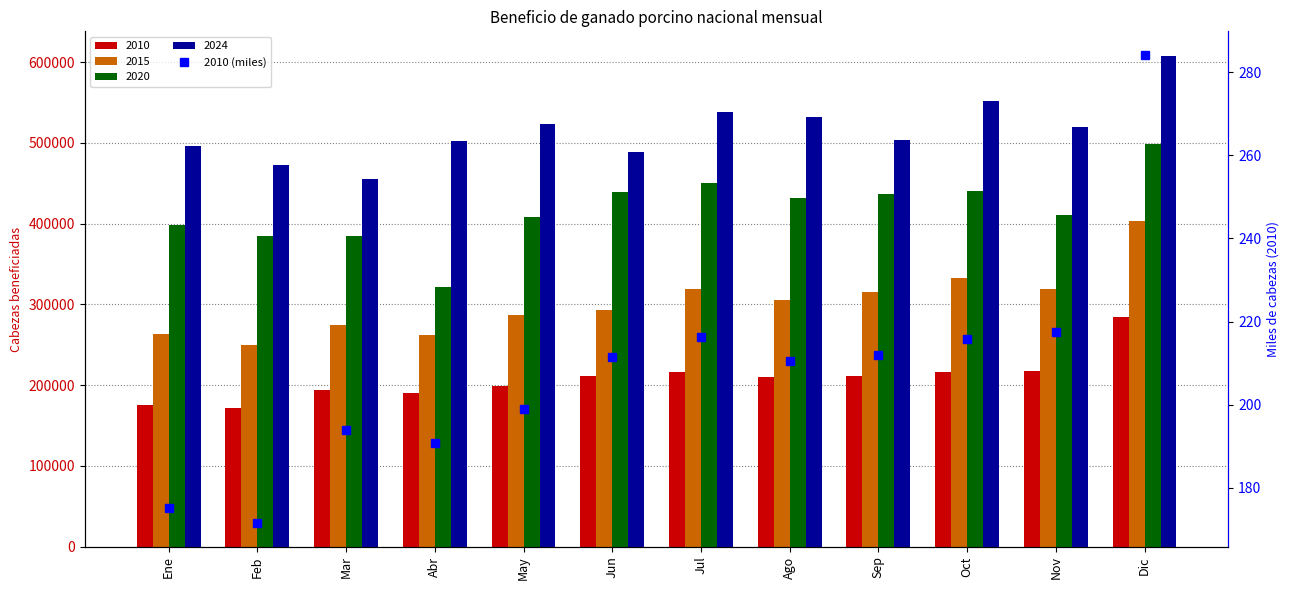

True or false: the data shows 215.8 at Oct.

True